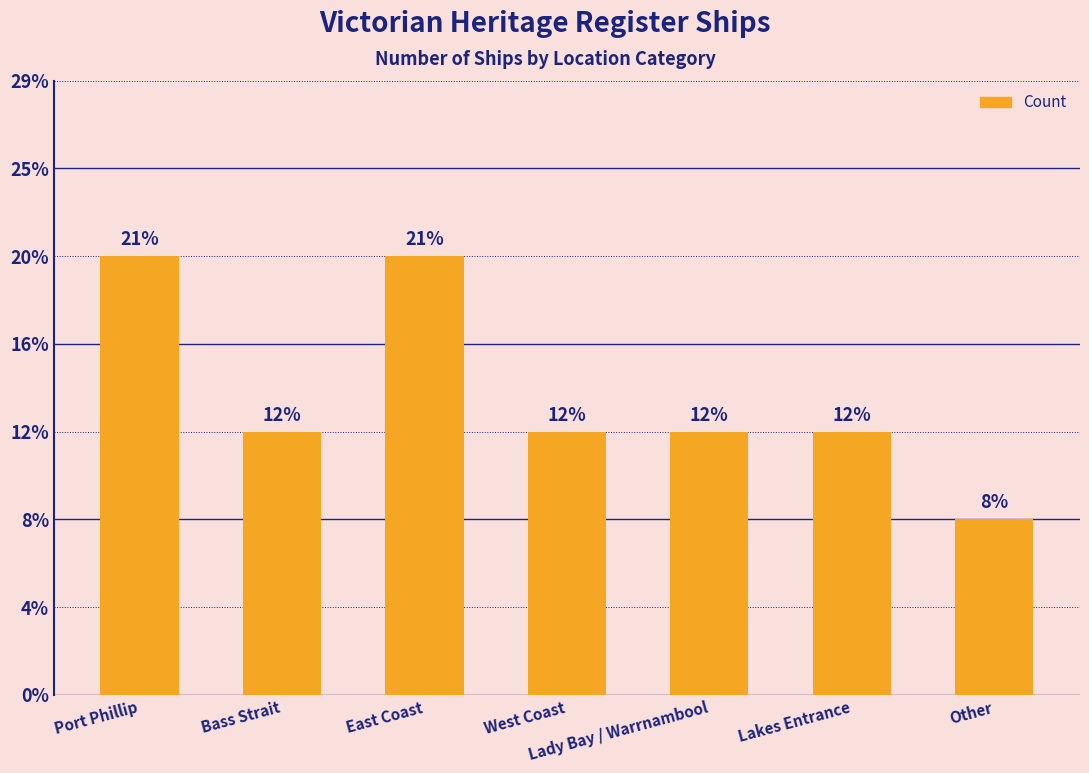

Are the bars horizontal?

No